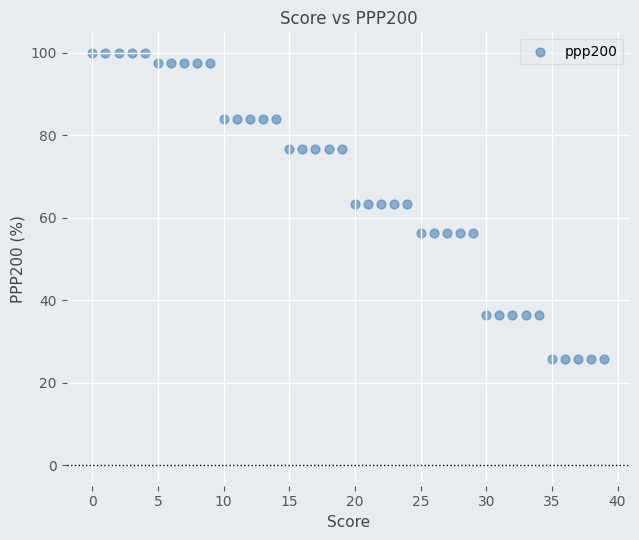

What is the range of Y values (max minus min)?

74.3